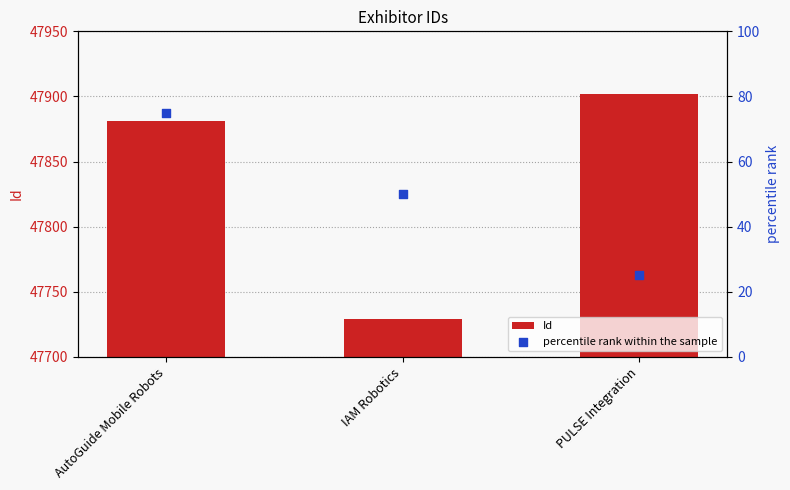

Is the value of Id at AutoGuide Mobile Robots greater than the value of percentile rank within the sample at IAM Robotics?

Yes